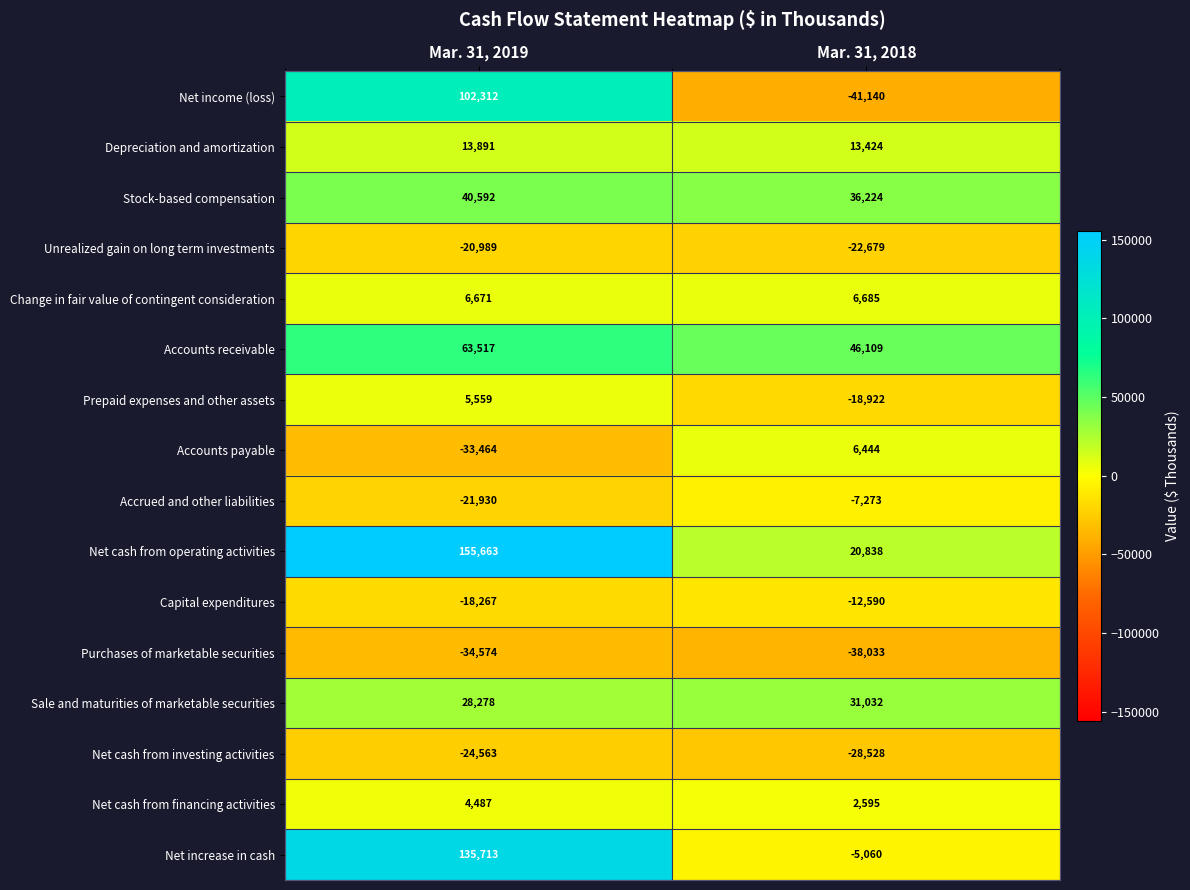

What is the spread (max minus min) of values at Mar. 31, 2018?

87249